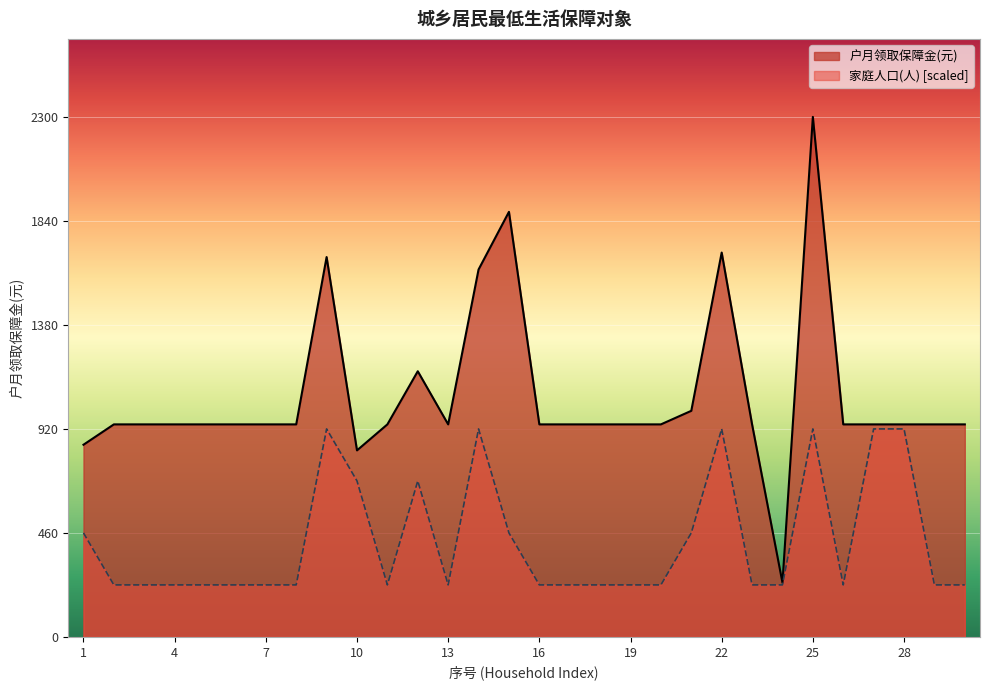

Rank the series at 7 from highest to lowest value.

户月领取保障金(元), 家庭人口(人) [scaled]